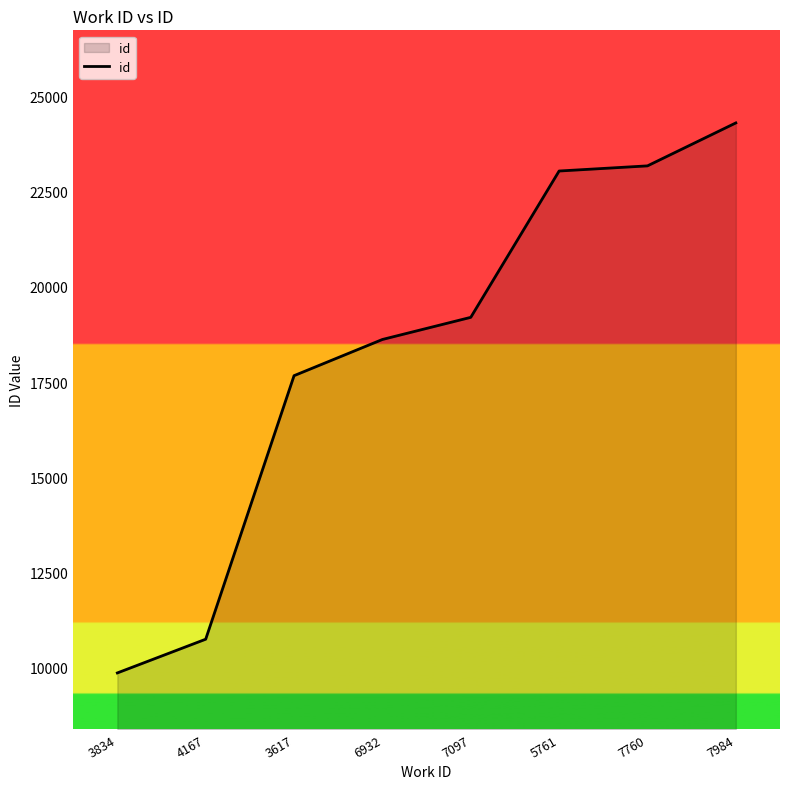

Count the number of categories in the chart.

8